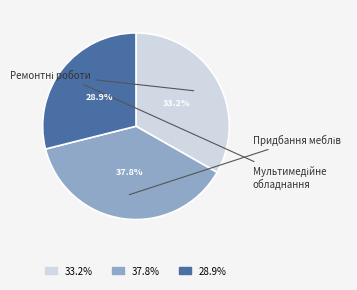

Count the number of slices in the pie.

3